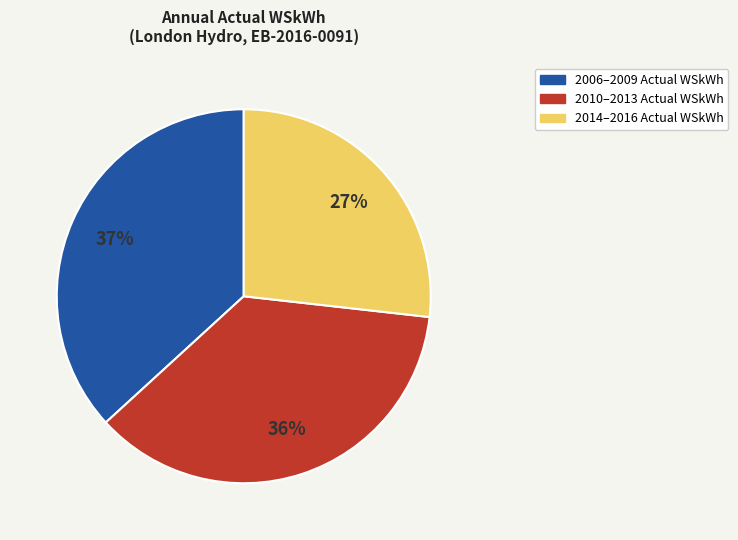

Is there any slice that represents more than half of the pie?

No